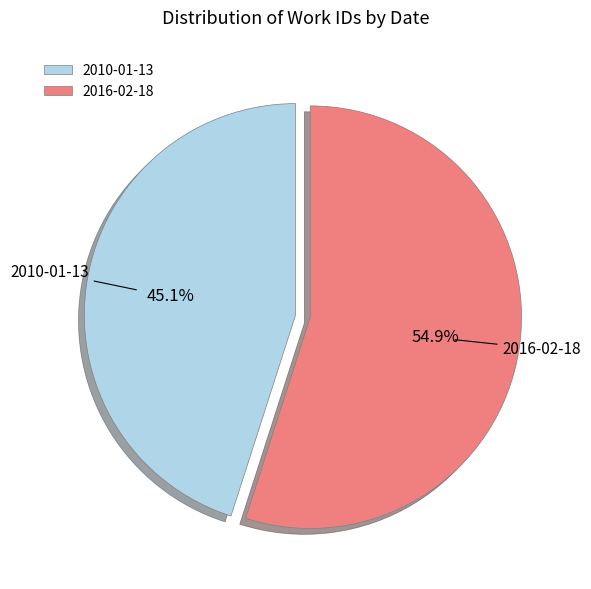

Rank the categories by value from highest to lowest.

2016-02-18, 2010-01-13